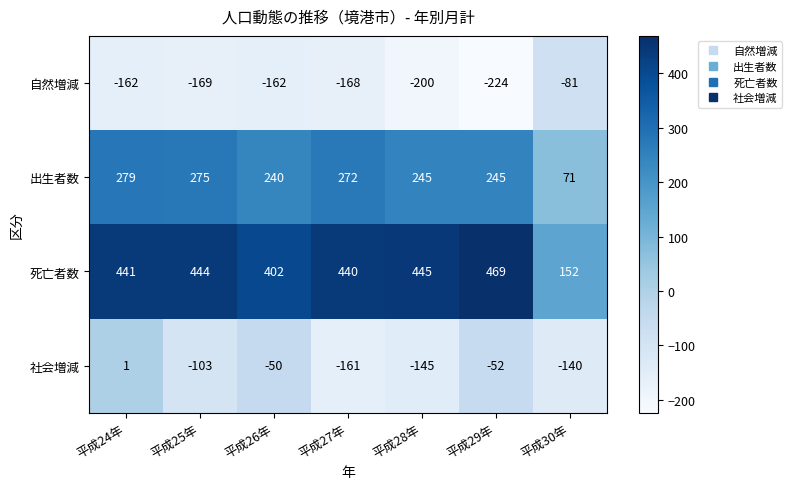

True or false: 出生者数 has a value of 275 at 平成25年.

True